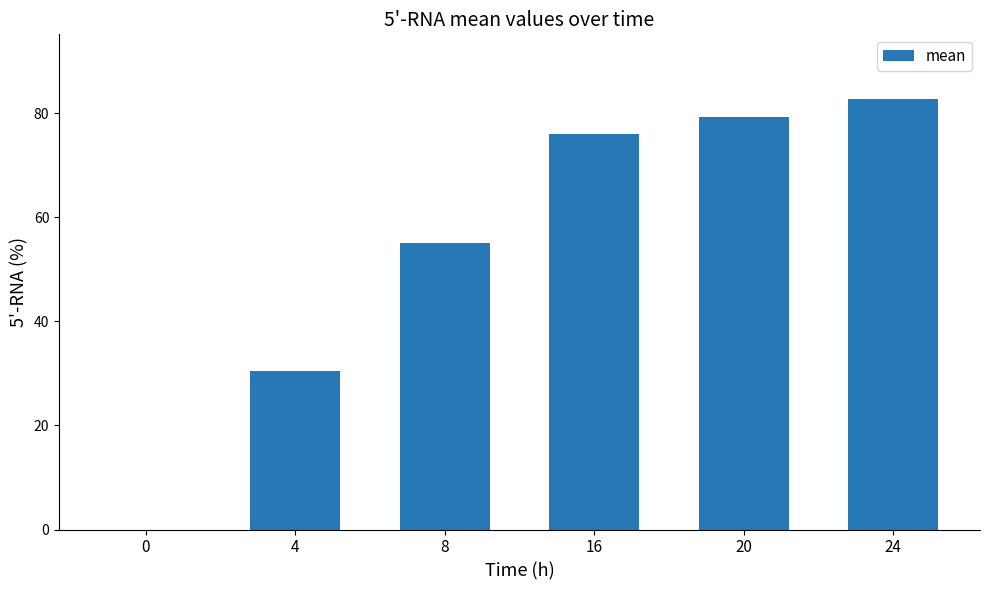

Reading right to left, what are all the values shown in this chart?

82.7	79.3	76.0	55.1	30.6	0.0